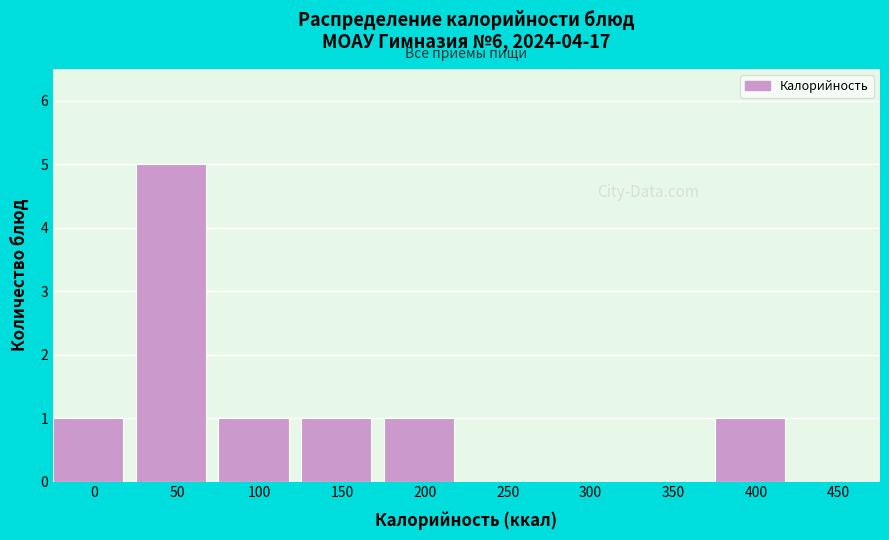

Reading right to left, extract all data points from this chart.

450=0	400=1	350=0	300=0	250=0	200=1	150=1	100=1	50=5	0=1